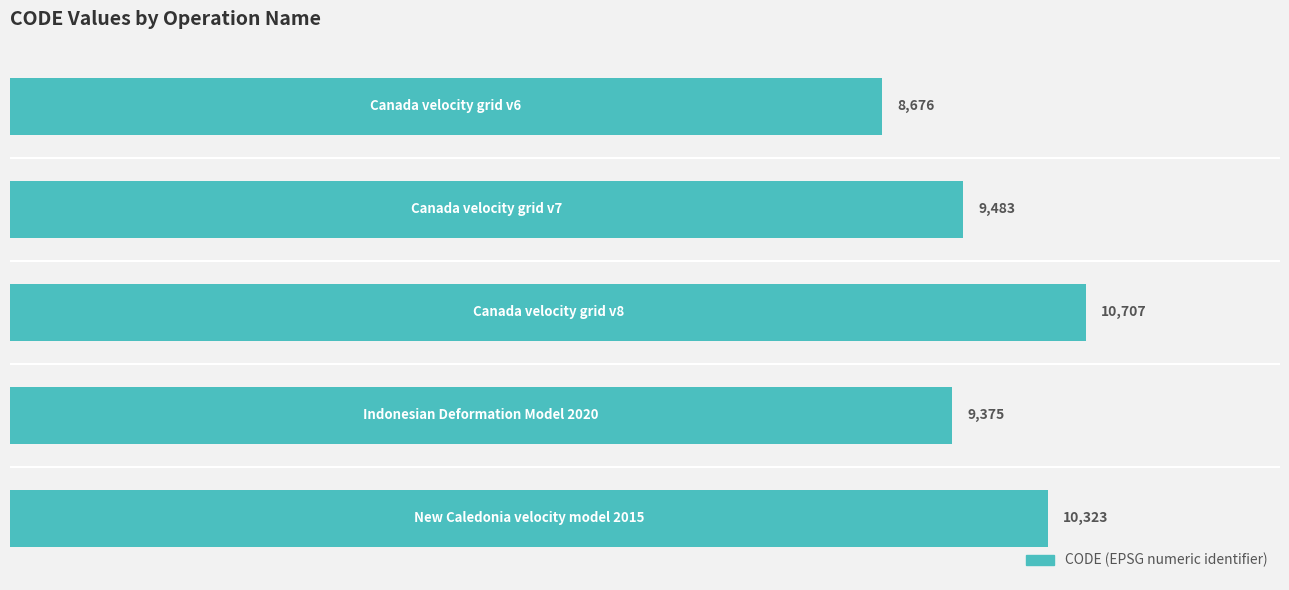

What is the maximum value shown in the chart?

10707